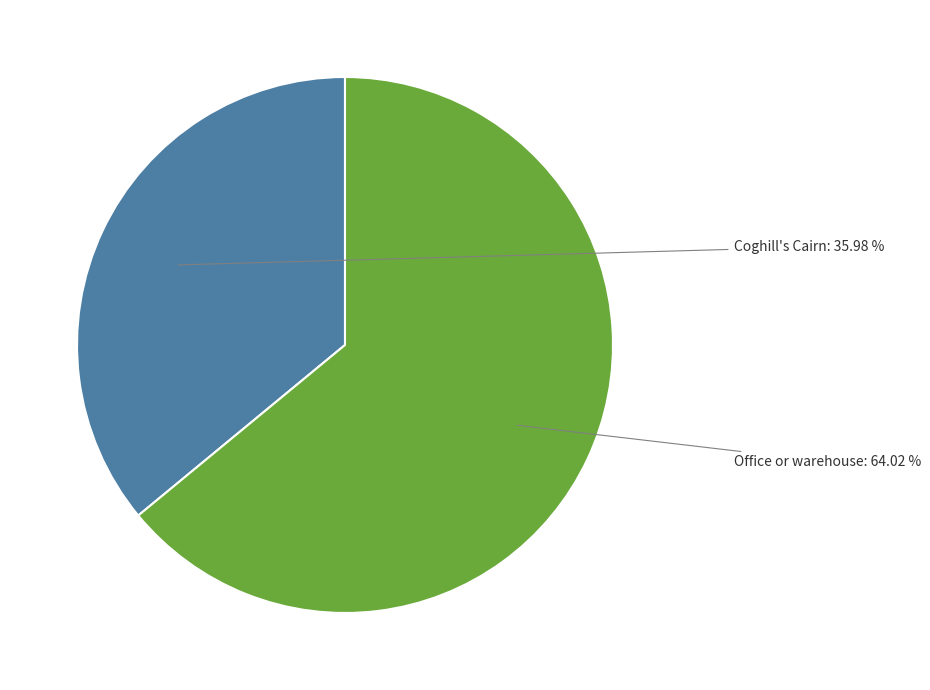

What is the ratio of the value at Office or warehouse to the value at Coghill's Cairn?

1.8